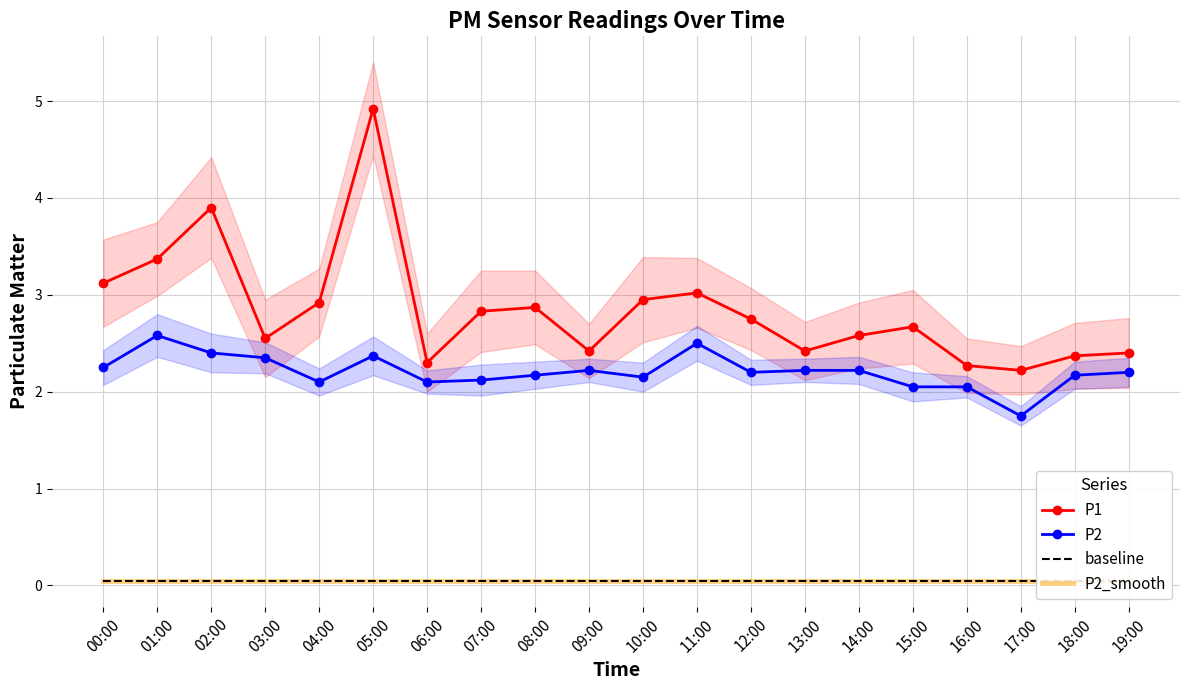

What is the label of the 12th point from the right?

08:00